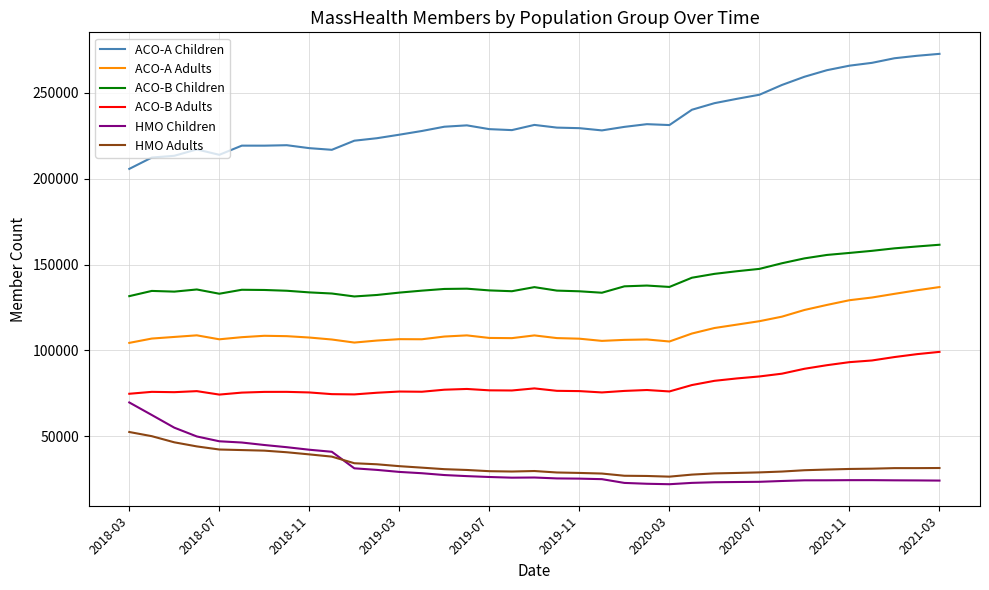

True or false: HMO Adults and ACO-B Adults cross at least once.

False